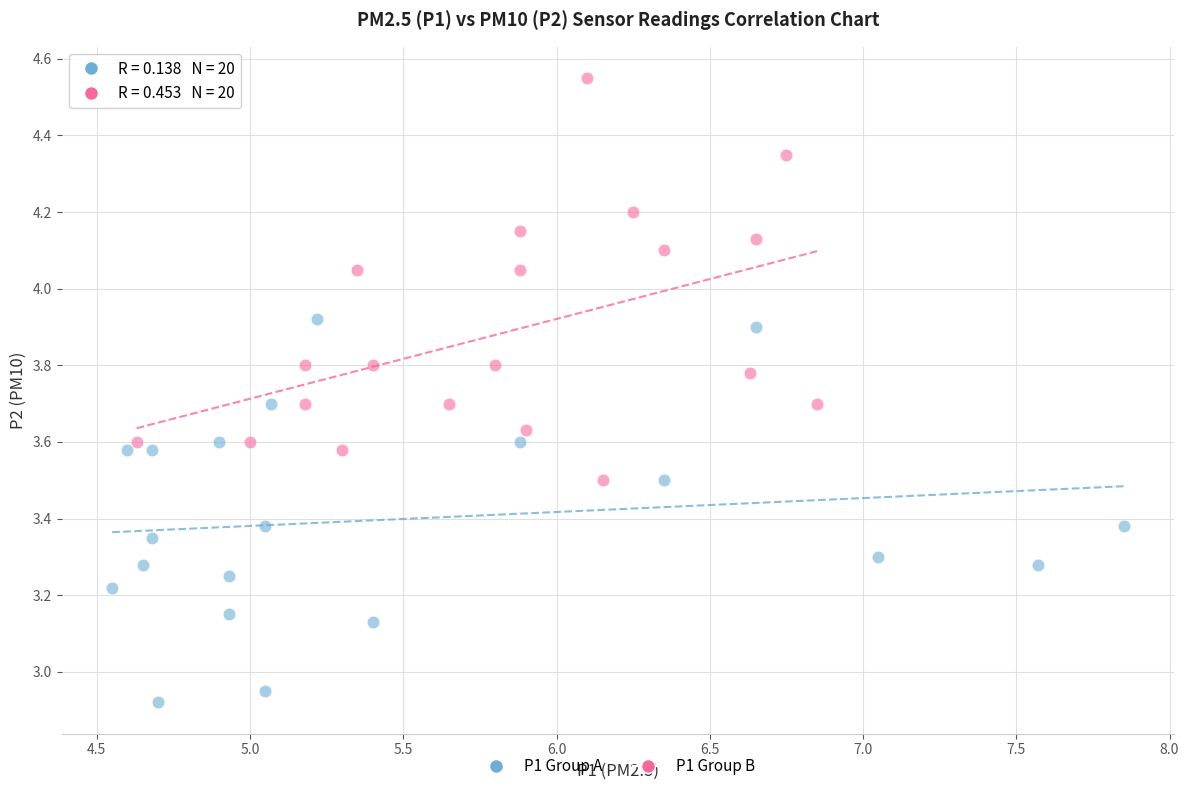

Which series has the largest Y range (max minus min)?

P1 Group B